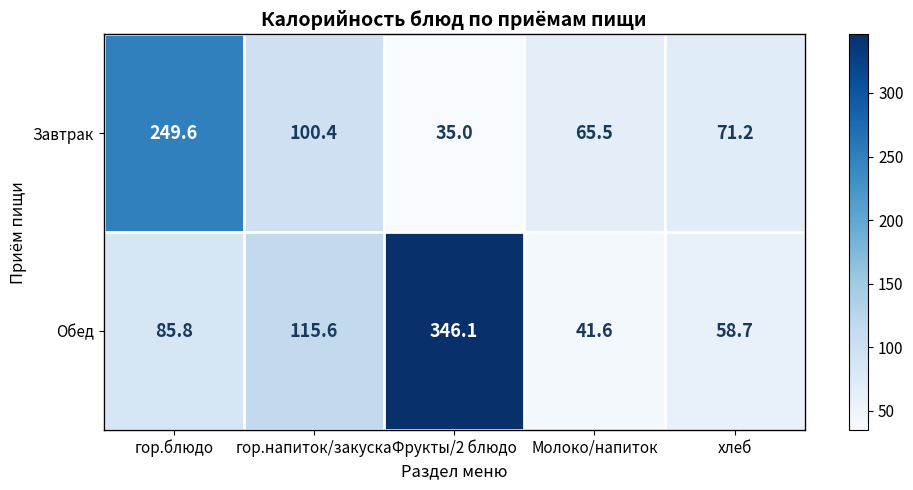

Rank the series by their maximum value, from highest to lowest.

Обед, Завтрак